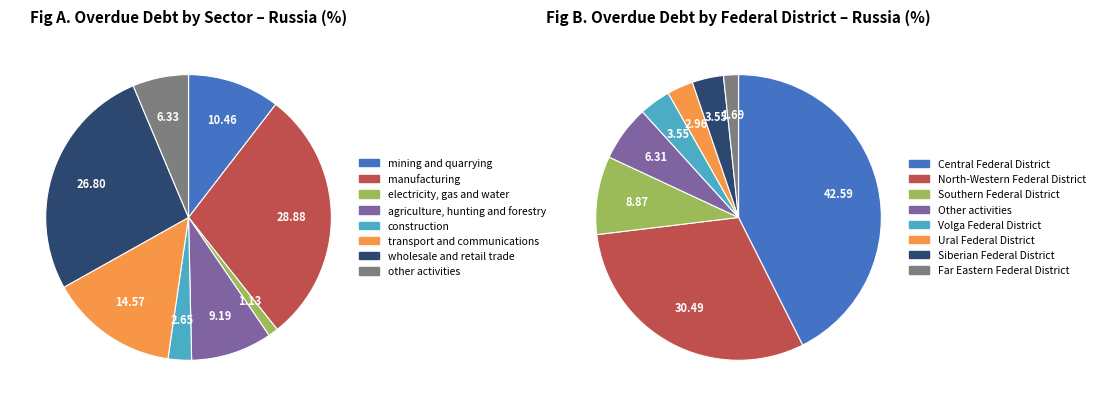

To the nearest percent, what is the difference between the largest and smallest slice percentages?

28%